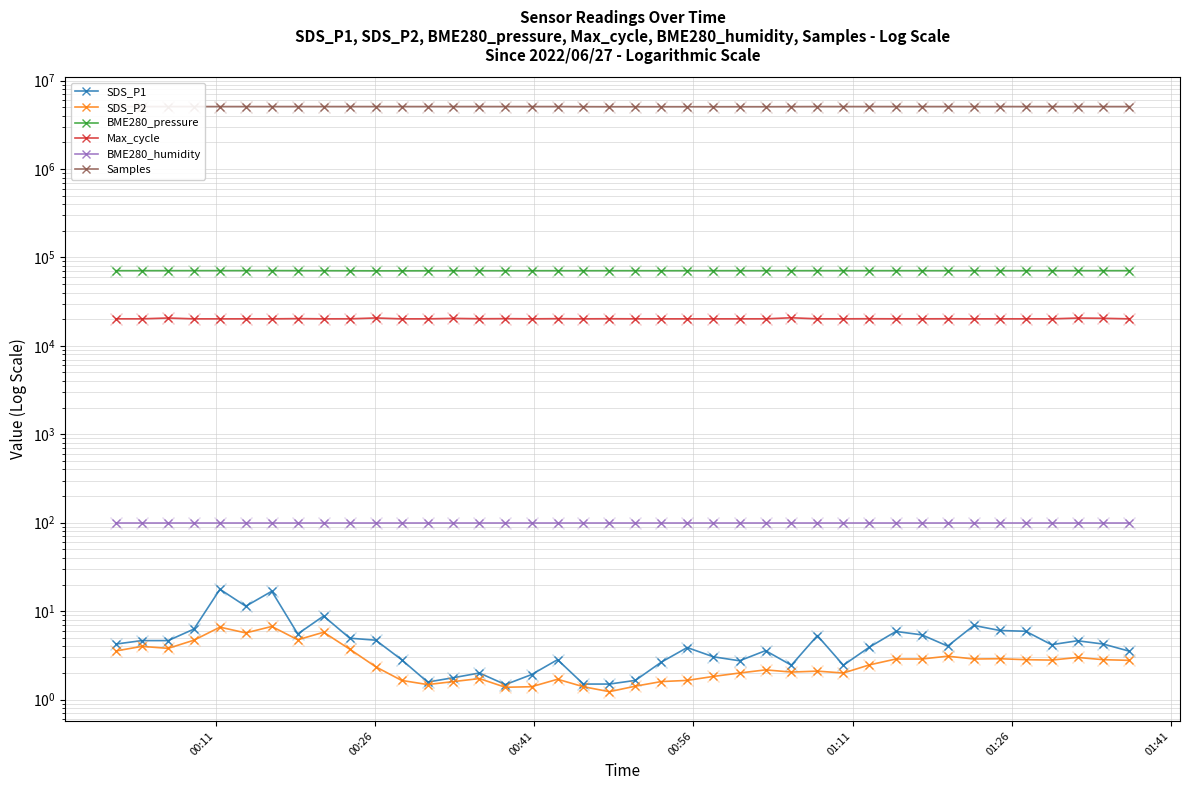

Does the chart display data point markers on the line(s)?

Yes